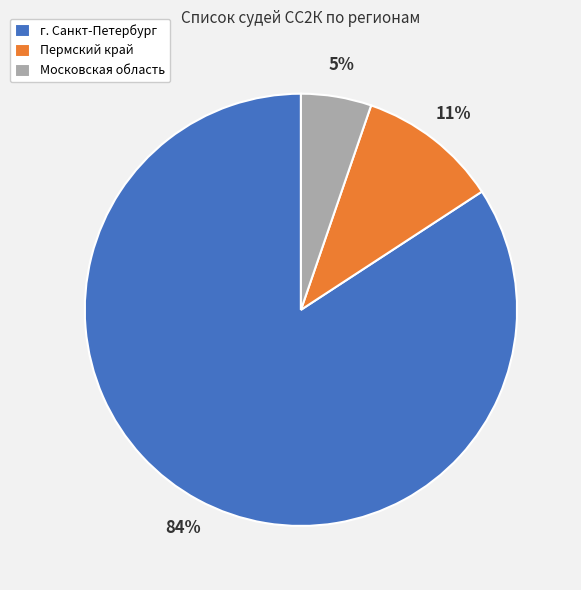

To the nearest percent, what is the difference between the г. Санкт-Петербург and Московская область slice percentages?

79%